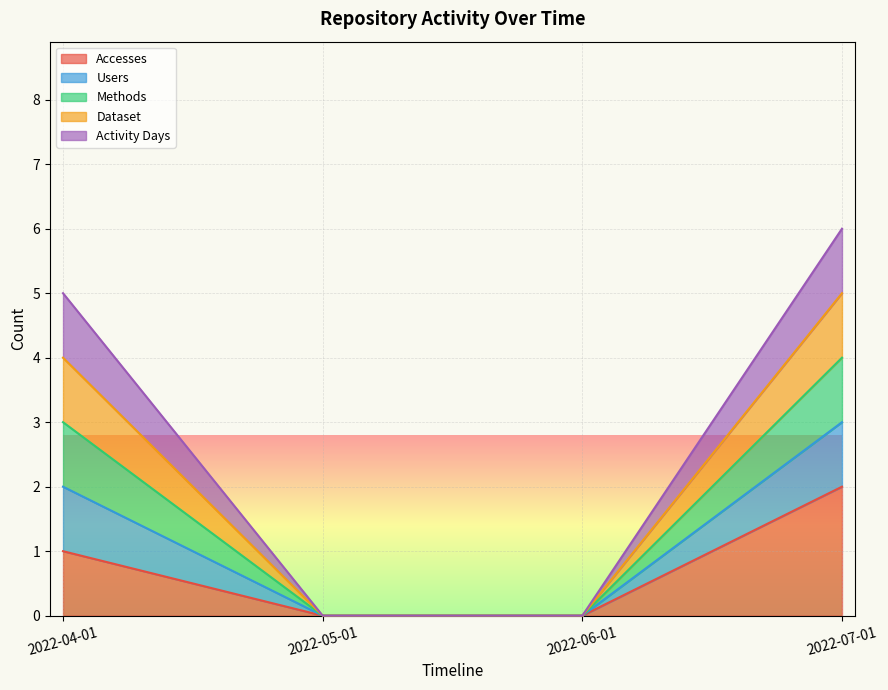

What position from the left is 2022-05-01?

2